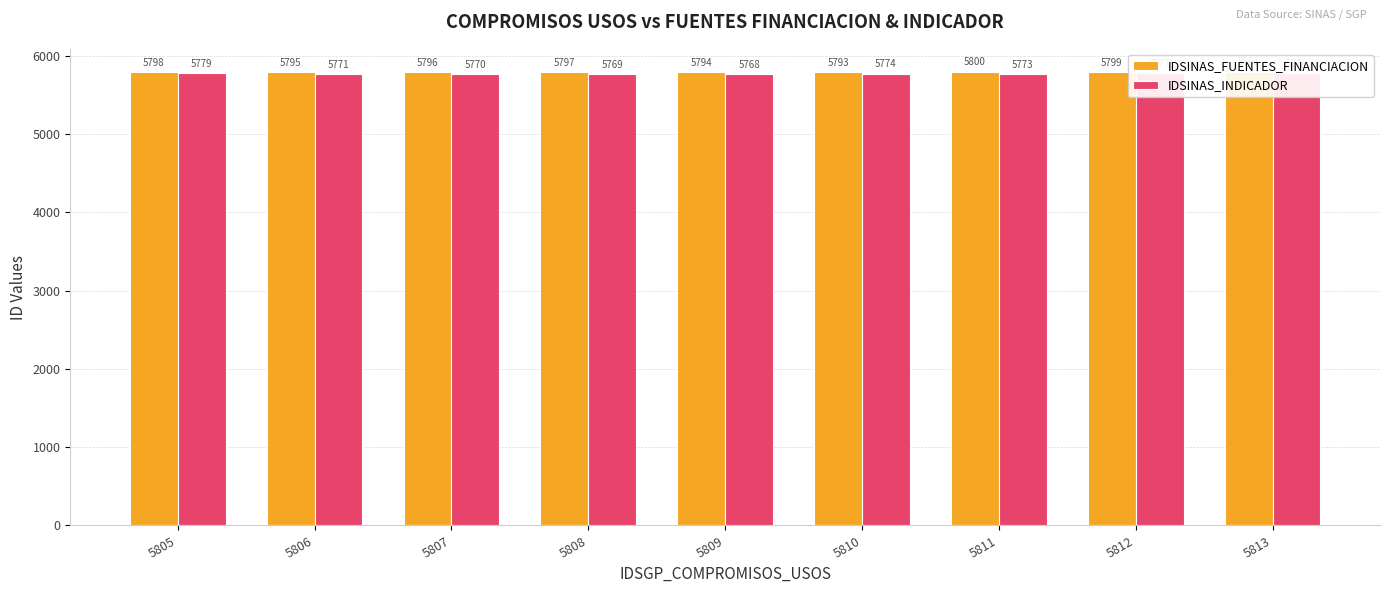

What is the average value of the IDSINAS_FUENTES_FINANCIACION series?

5797